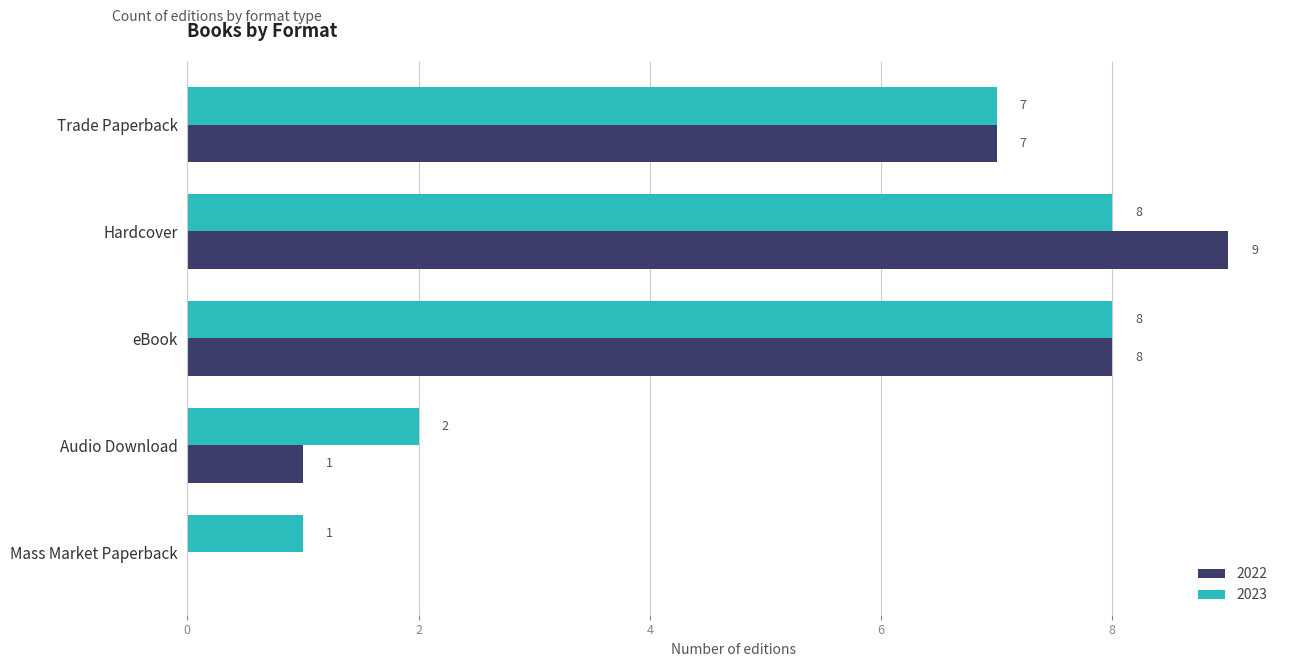

Where is 2023 nearest to the value 4?

Audio Download